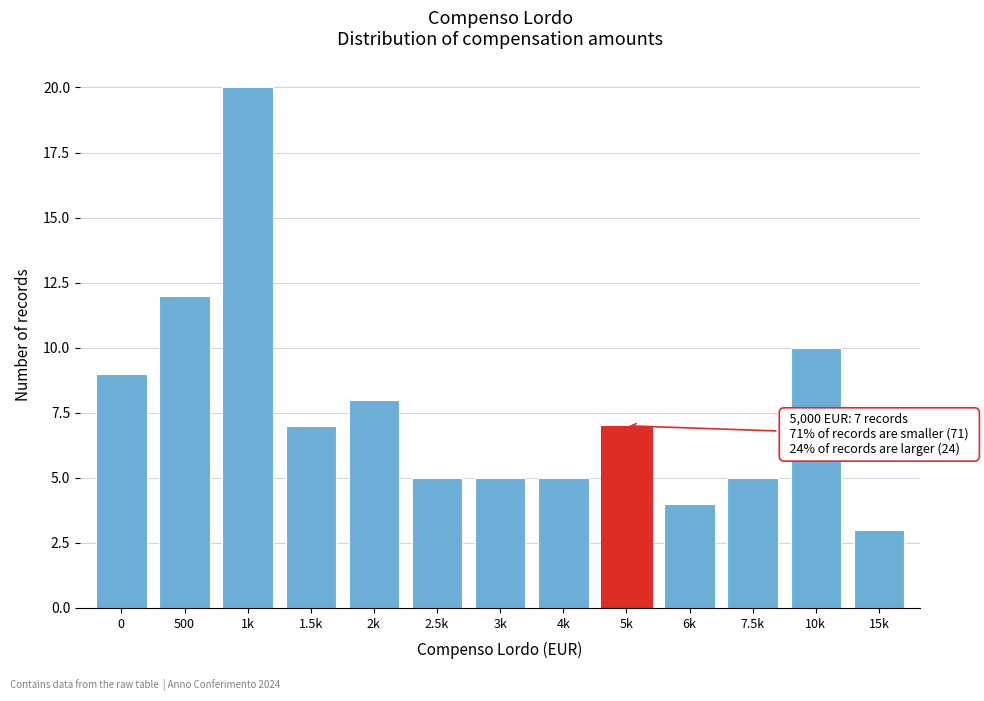

Reading right to left, what are all the values shown in this chart?

3	10	5	4	7	5	5	5	8	7	20	12	9